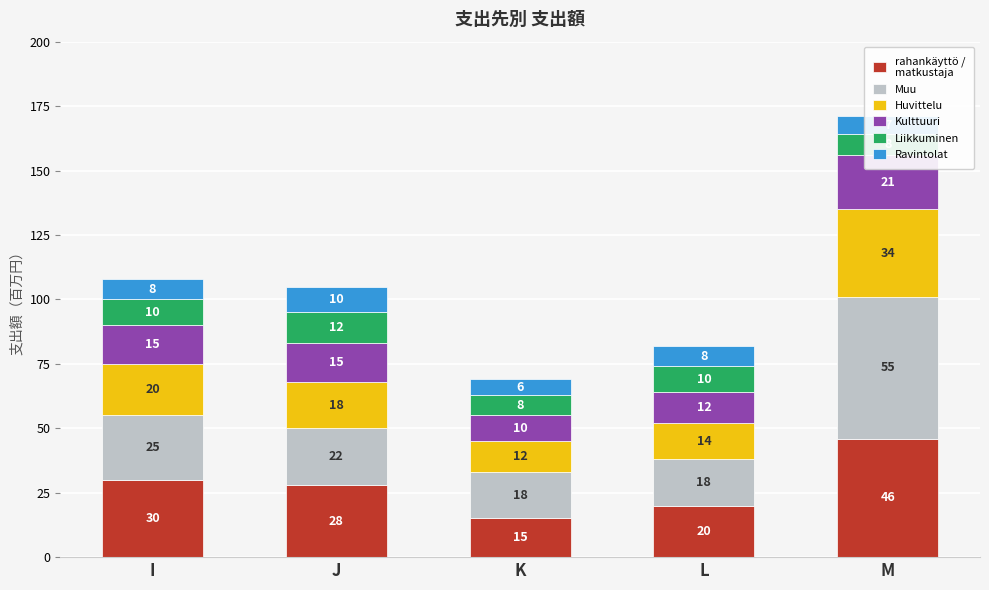

What is the value of the Kulttuuri bar at the 2nd from the left?

15